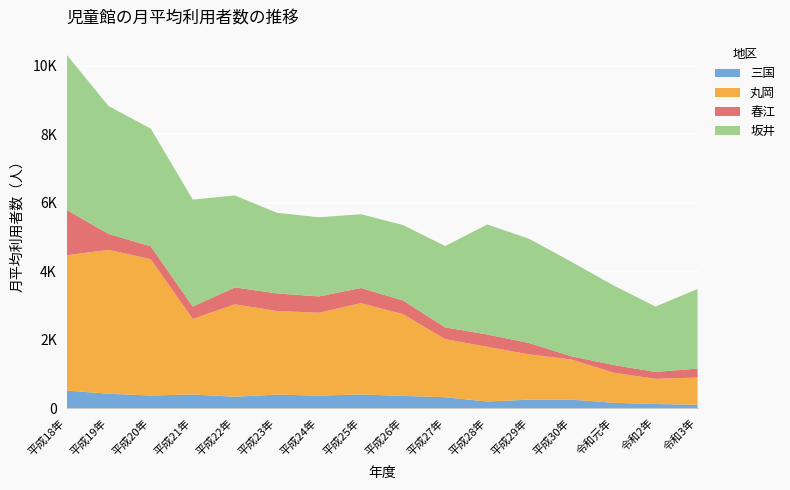

Reading left to right, extract all data points from this chart.

三国: 511	418	367	396	331	394	363	398	355	316	192	246	247	155	117	97
丸岡: 3951	4202	3981	2207	2698	2440	2421	2665	2386	1696	1597	1320	1171	879	736	794
春江: 1326	464	377	360	494	513	476	444	398	344	360	332	94	226	202	261
坂井: 4534	3731	3437	3125	2686	2355	2310	2154	2204	2374	3211	3043	2759	2323	1910	2324